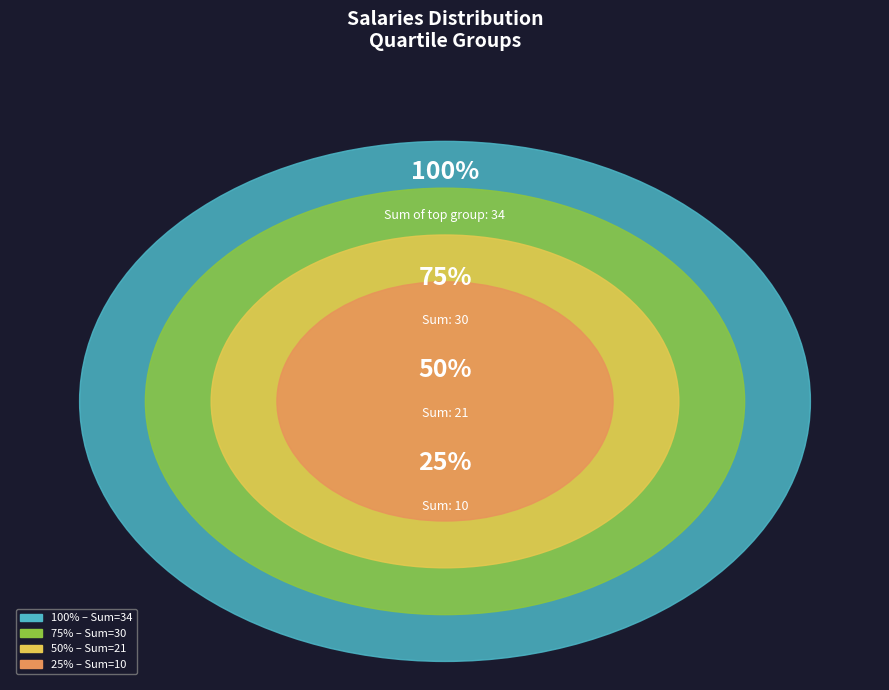

Which has a higher value, 3 or 3?

3